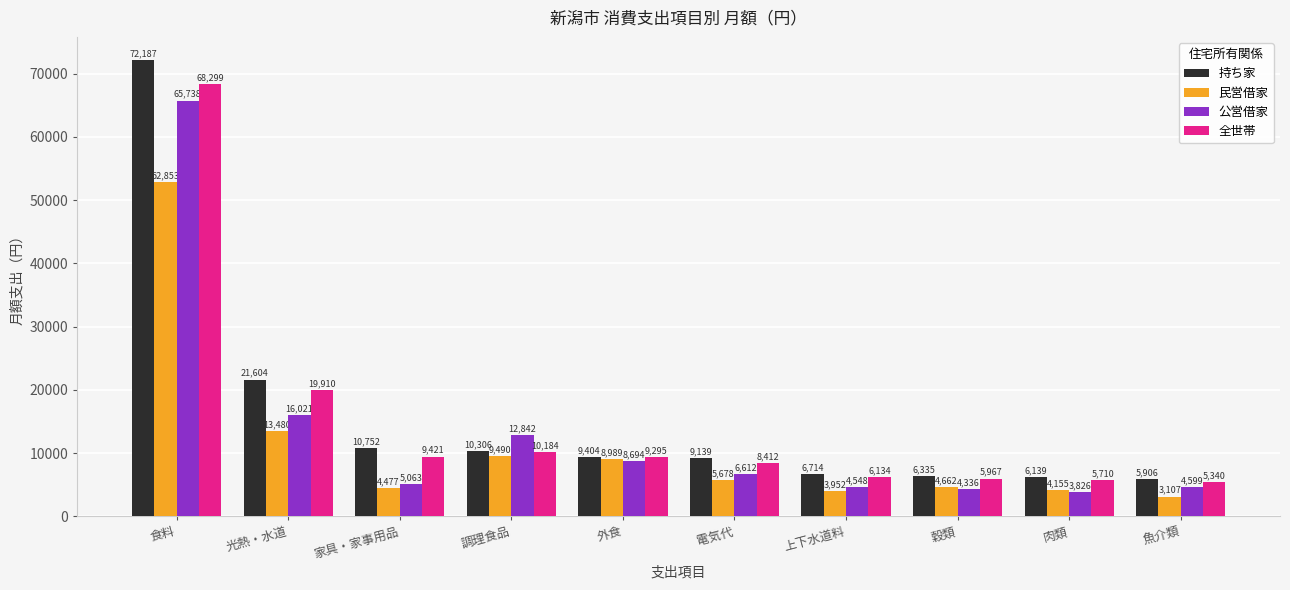

Where does the 持ち家 series first go above 9404?

食料